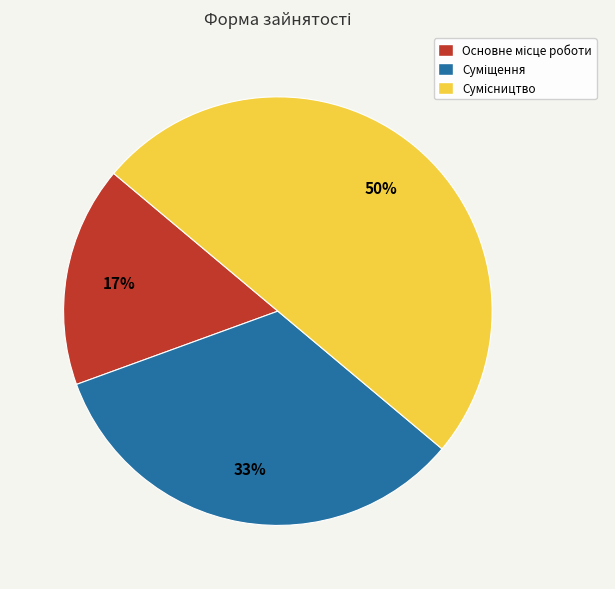

To the nearest percent, what is the difference between the largest and smallest slice percentages?

33%